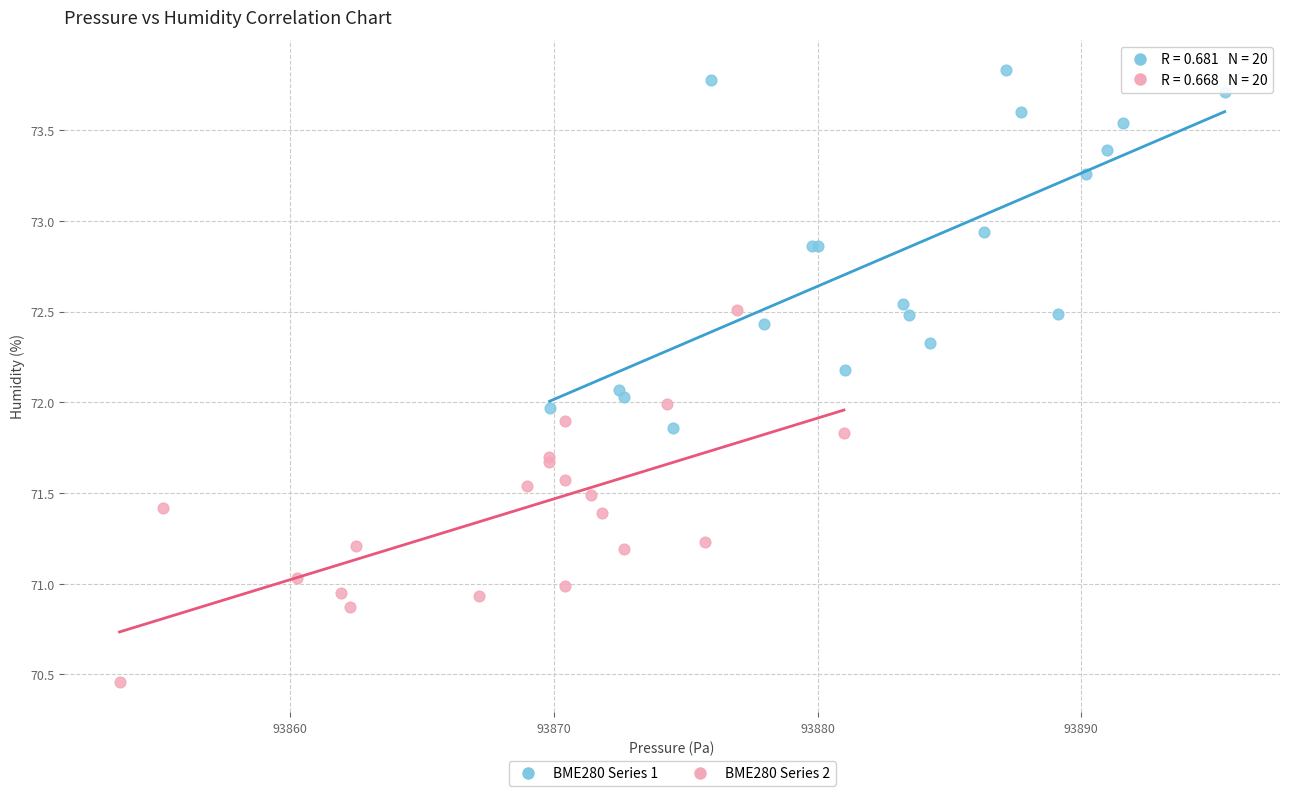

Which series contains the lowest Y value?

BME280 Series 2